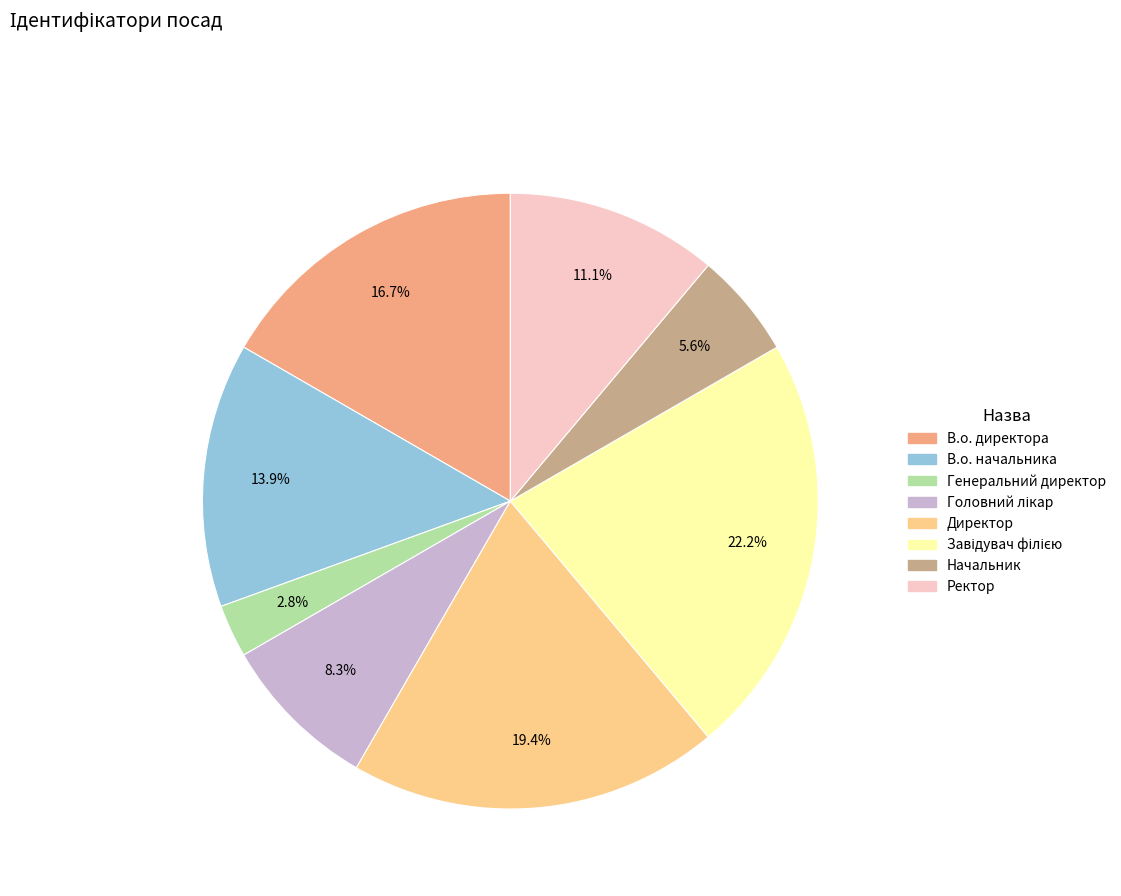

Which slice is the smallest?

Генеральний директор